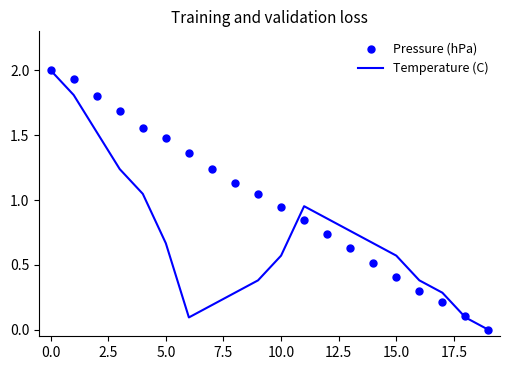

Which series has the largest total across all categories?

Pressure (hPa)